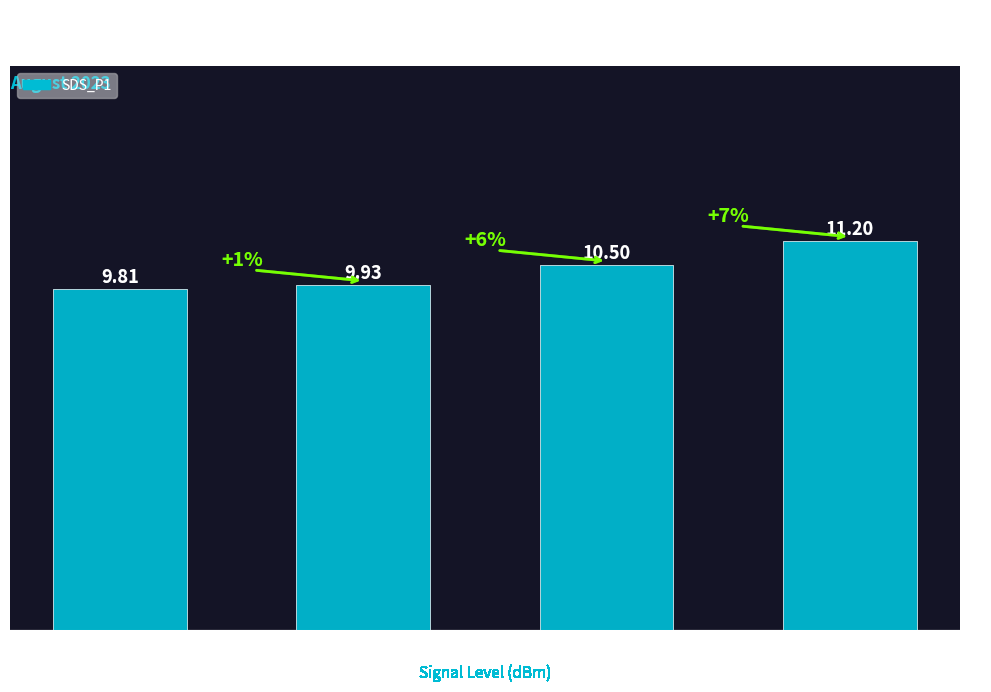

True or false: the data shows 10.5 at -25.

True